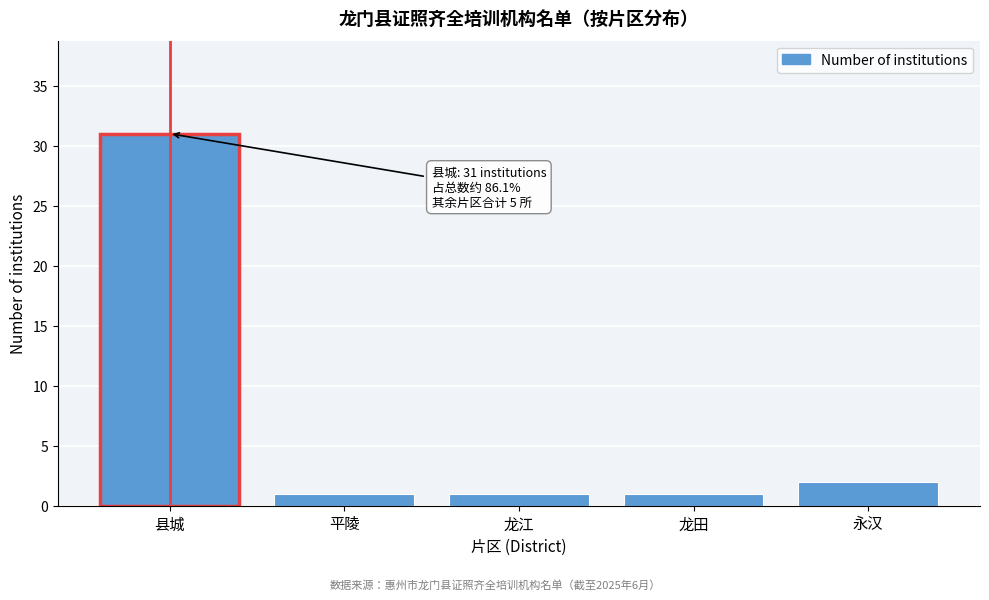

Reading left to right, what are all the values shown in this chart?

31	1	1	1	2